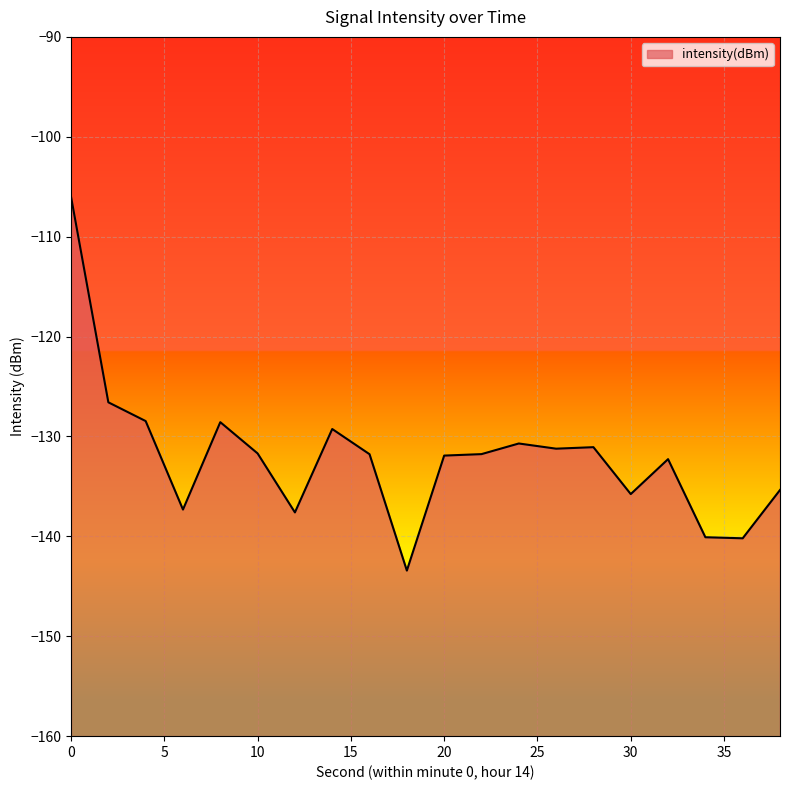

How many series are shown in this chart?

1